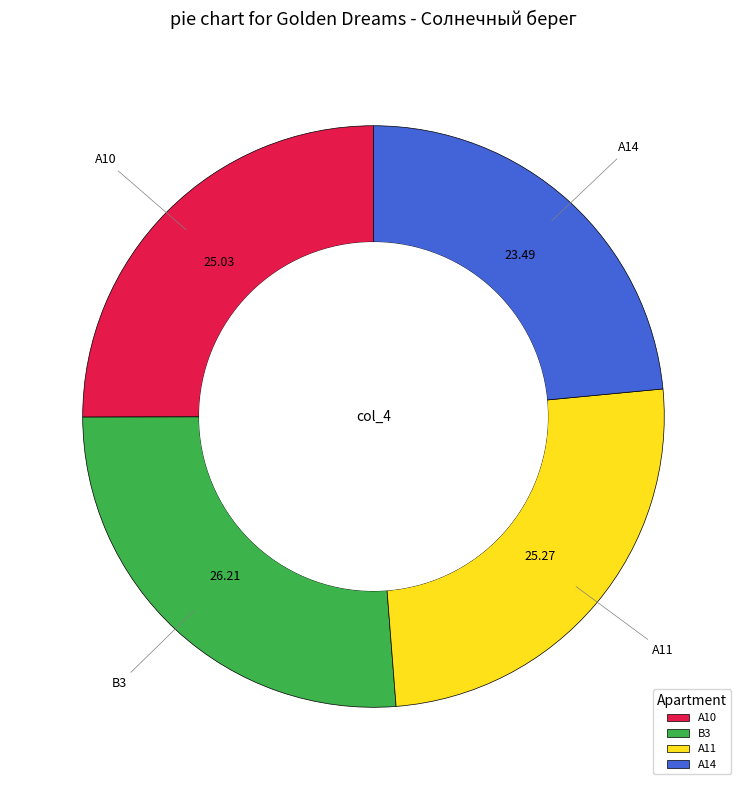

Do A10 and A14 together represent more than half of the pie?

No